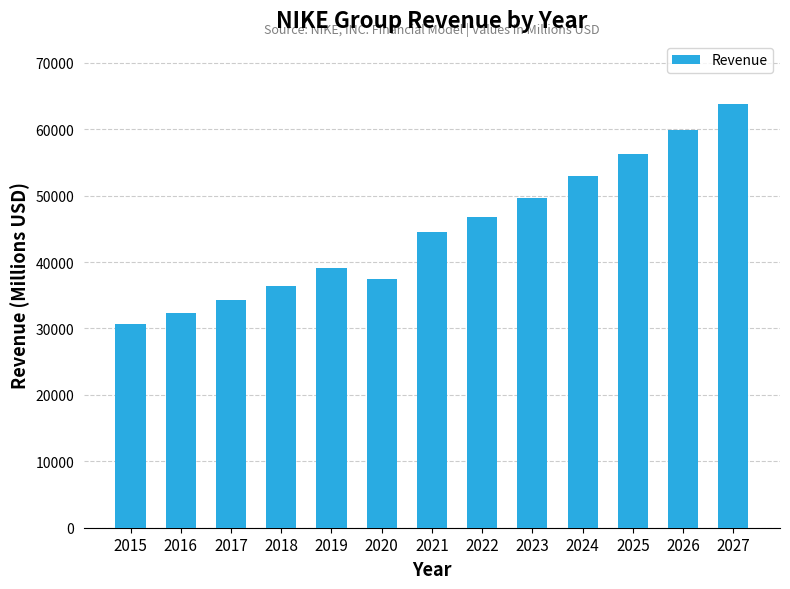

What value does the data have at 2019, to the nearest 10?

39120